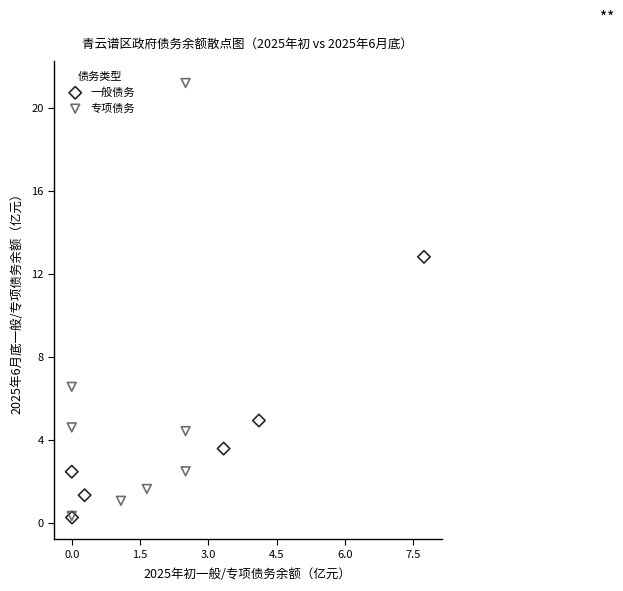

Which series contains the highest Y value?

专项债务